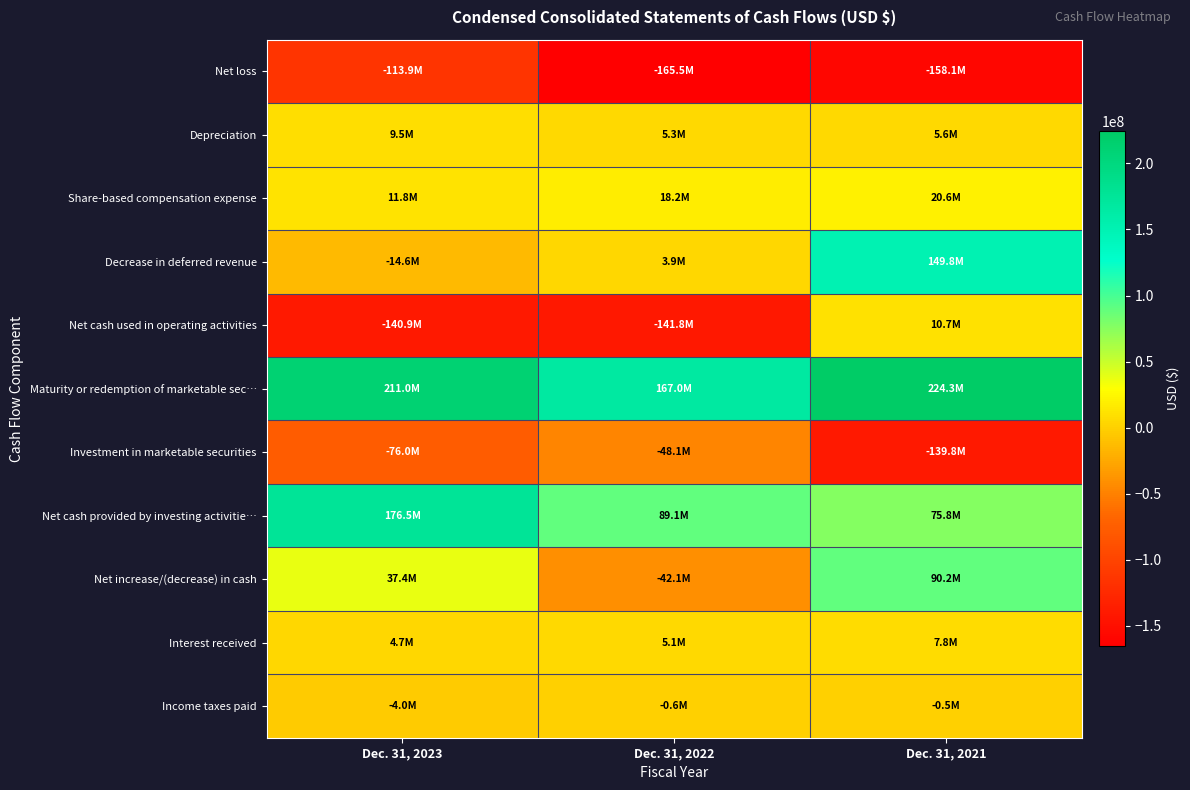

Count the number of data series in this chart.

11